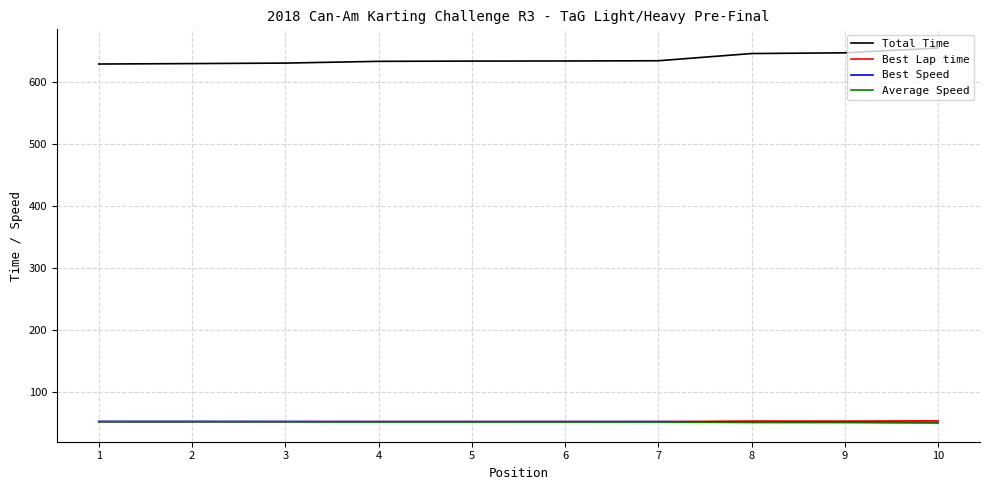

What is the difference between the highest and lowest values at 4?

582.4